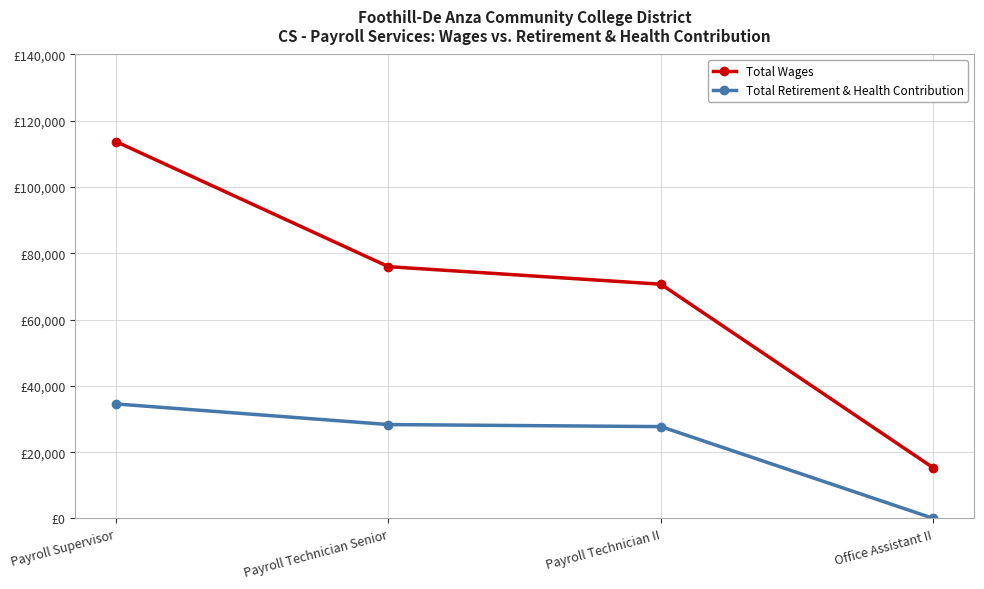

The value of Total Retirement & Health Contribution at Payroll Technician II is 27713. True or false?

True